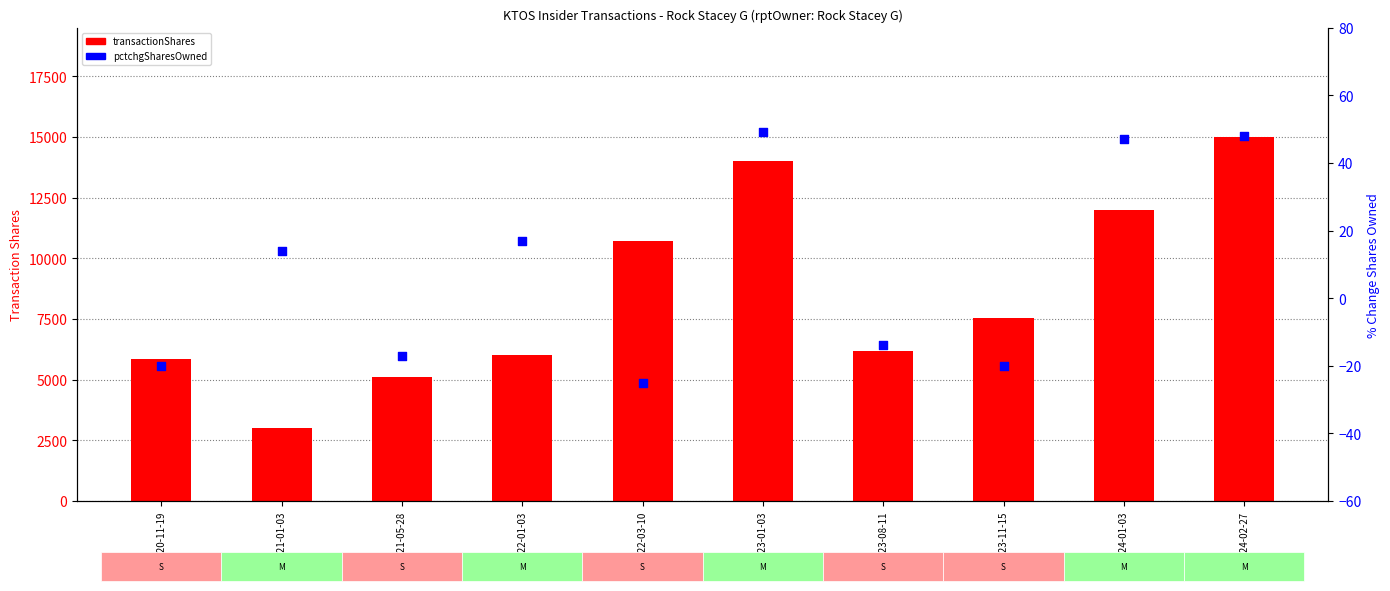

At which category is the sum across all series the highest?

2024-02-27